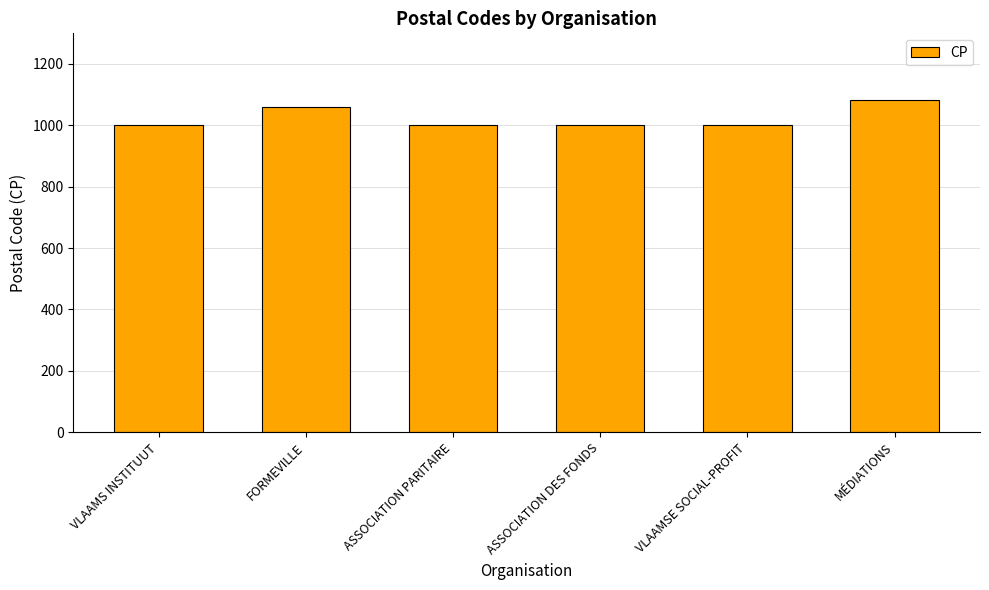

How many bars are there in total?

6